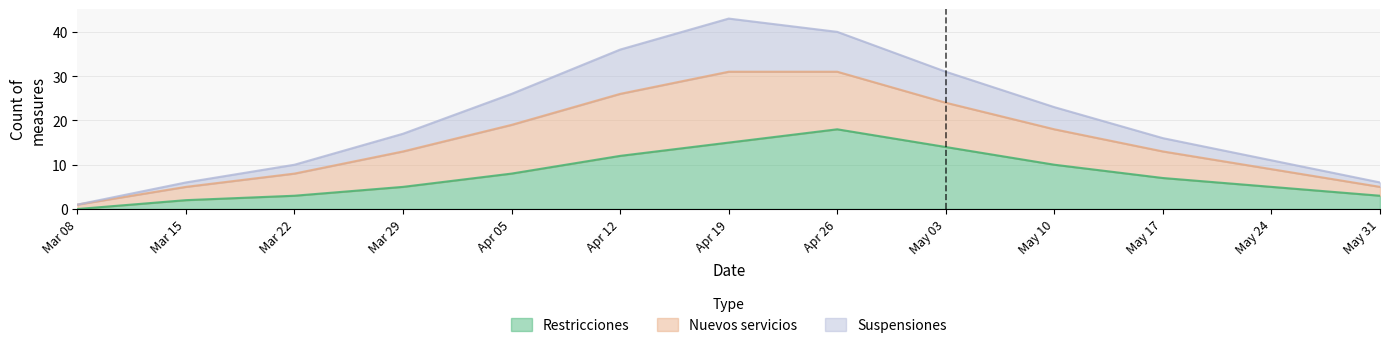

What is the difference between the Restricciones values at May 31 and May 10?

7